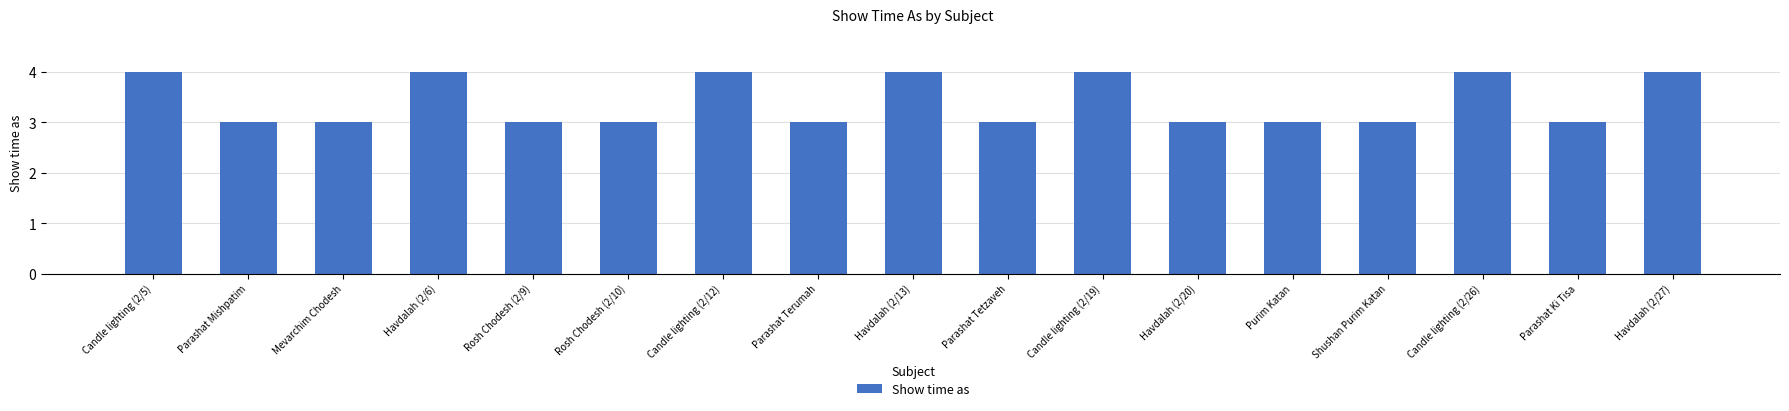

What position from the left is Havdalah (2/20)?

12